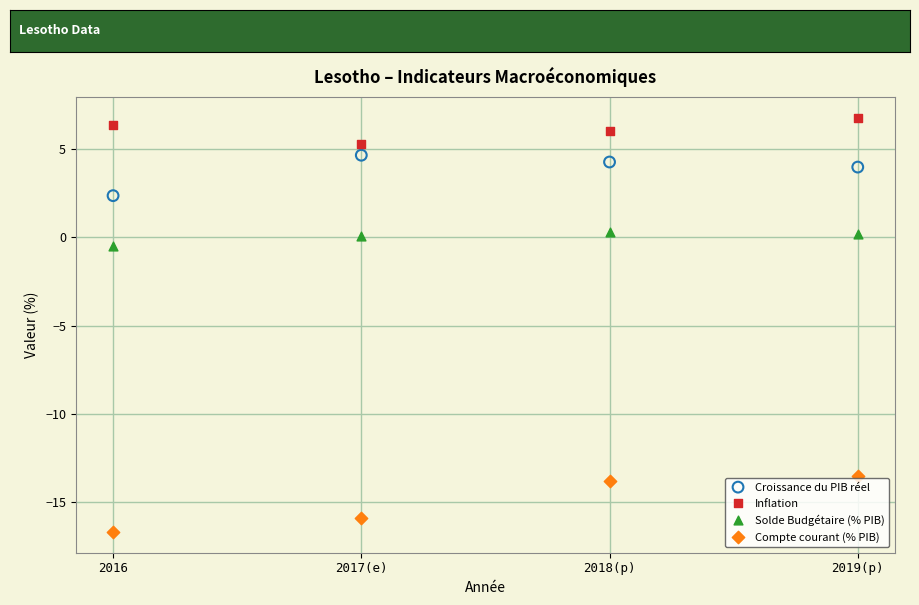

Which series reaches the maximum Y coordinate?

Inflation